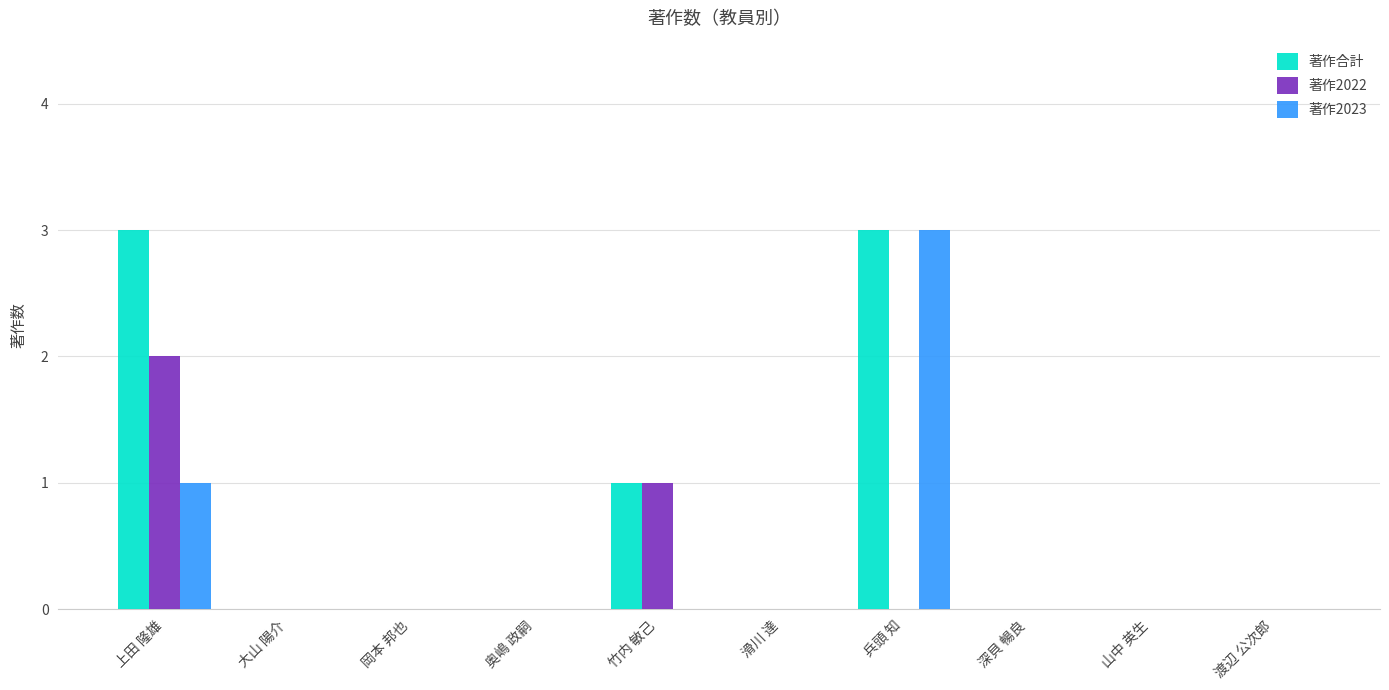

What is the sum of all 著作2022 values?

3